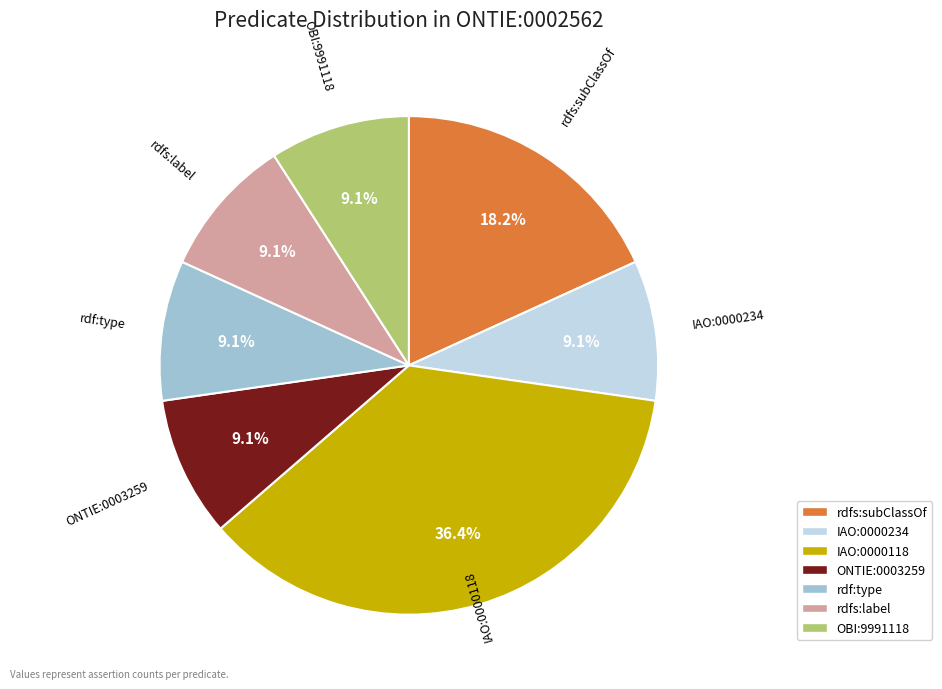

To the nearest percent, what is the combined percentage of rdfs:label and IAO:0000234?

18%